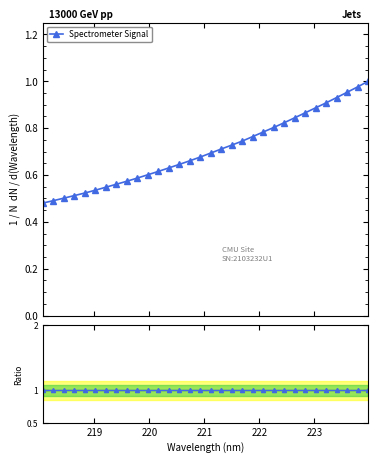

How many lines are shown in the chart?

1